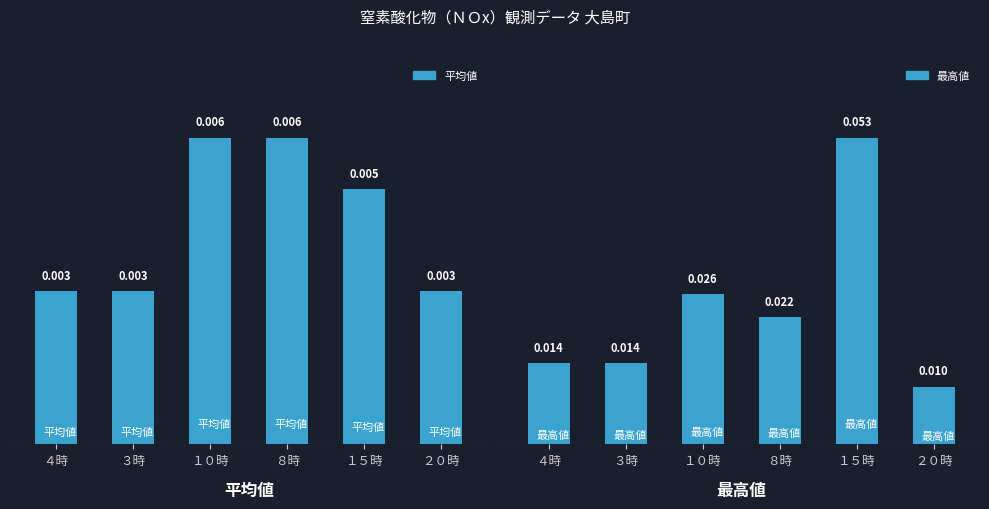

The 平均値 series shows 0.0 at ４時. True or false?

False